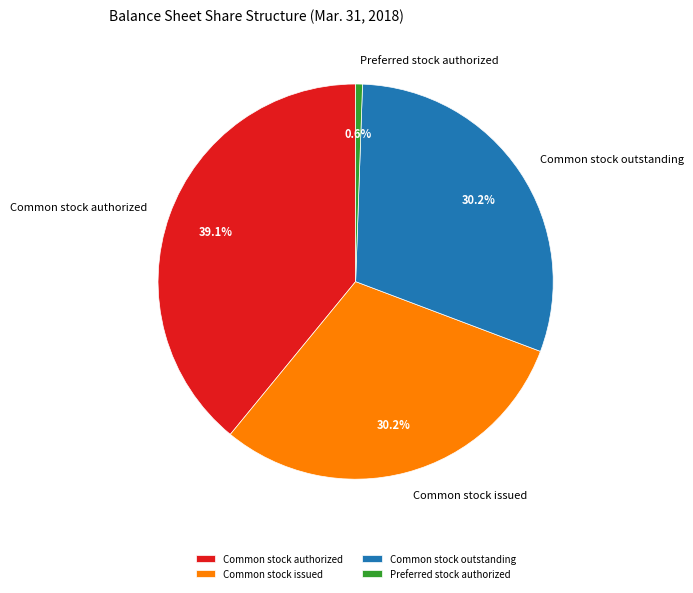

Which category has the smallest portion of the pie?

Preferred stock authorized